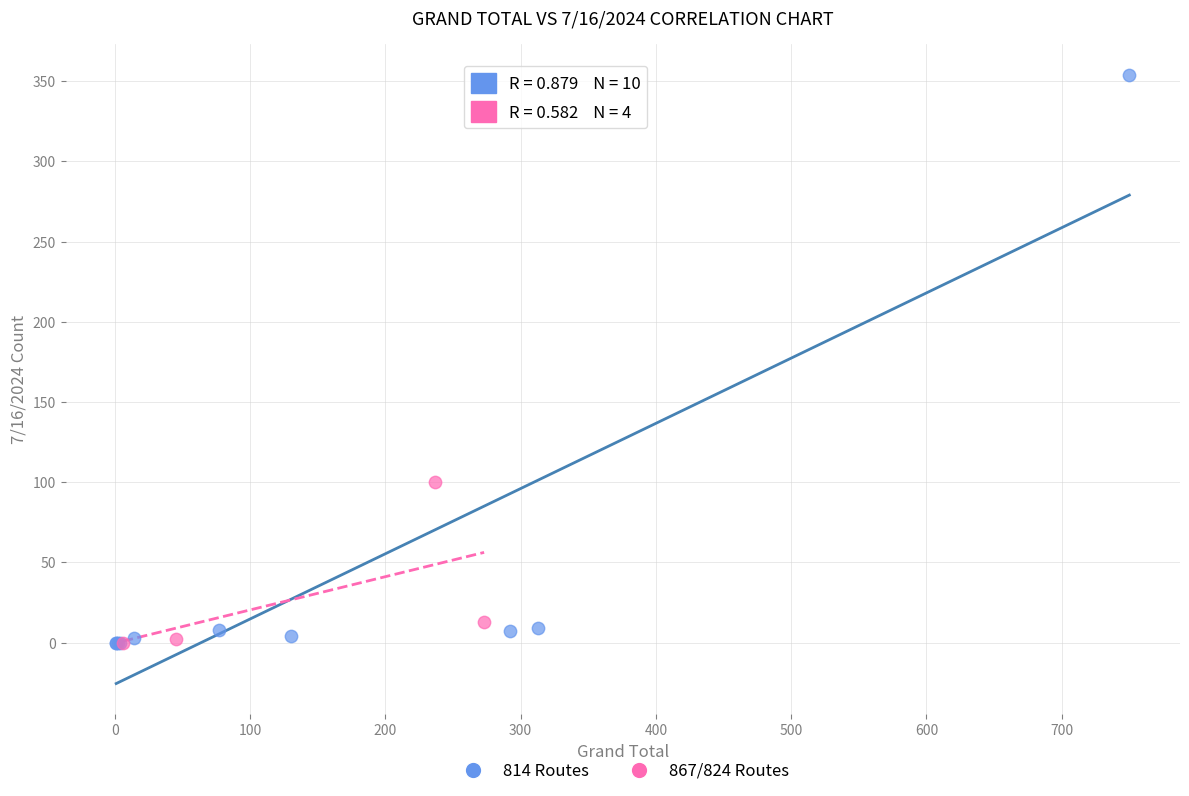

Which series contains the highest Y value?

814 Routes